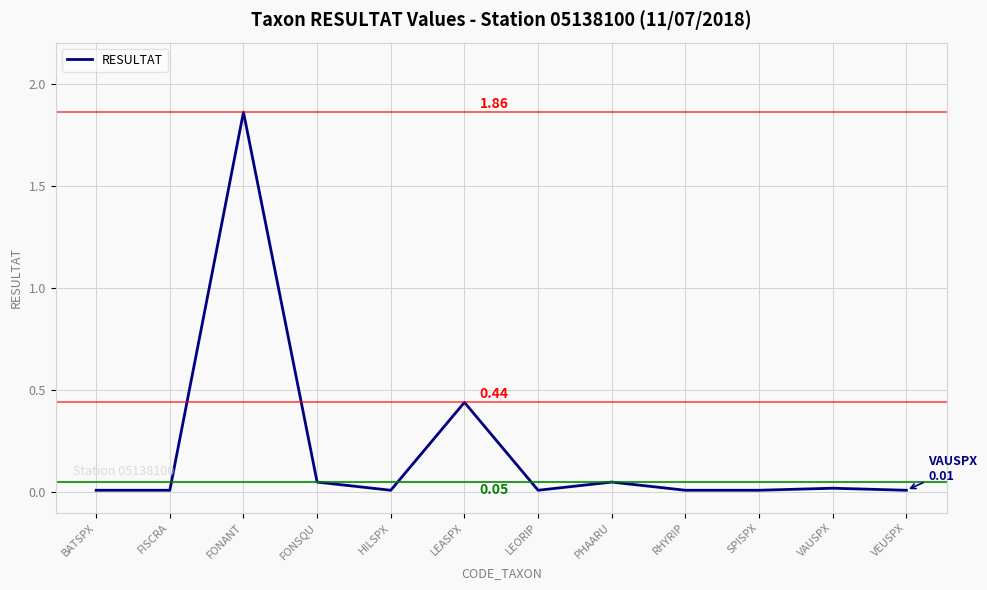

What is the change in value from LEASPX to PHAARU?

-0.4